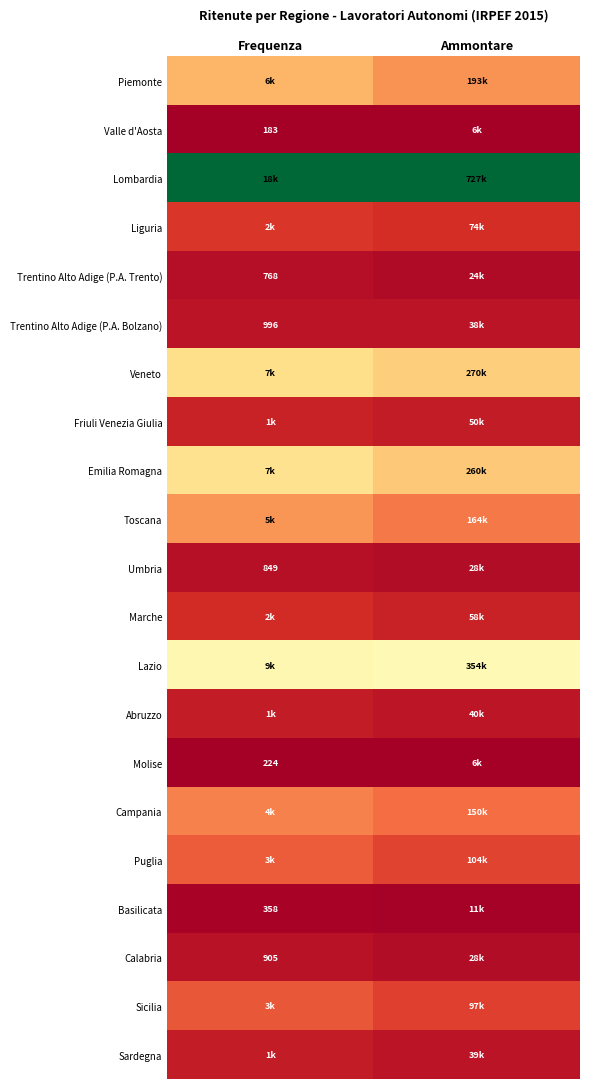

The value of Emilia Romagna at Ammontare is 0.2. True or false?

False